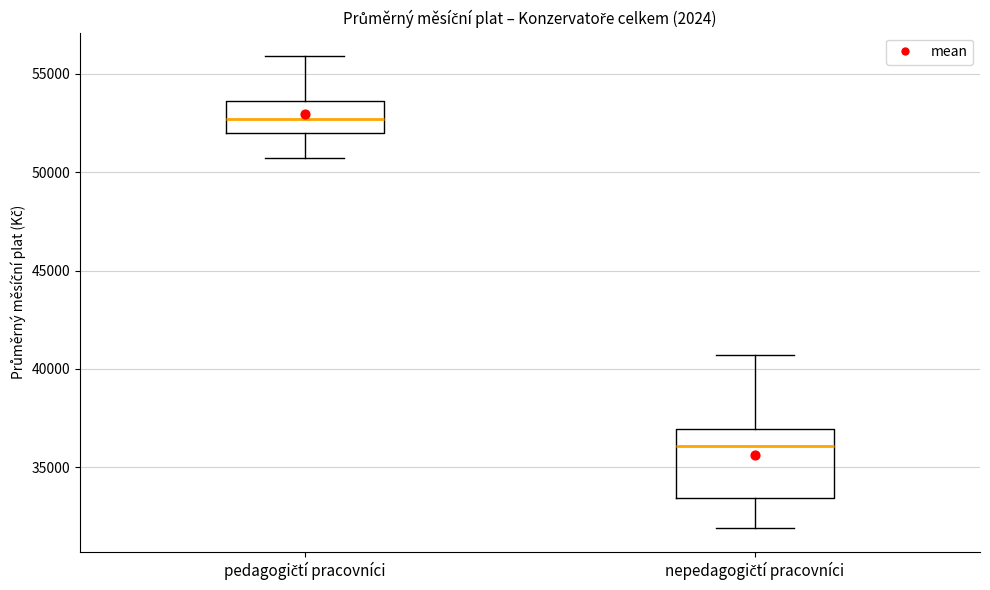

Which box's median line is the lowest?

nepedagogičtí pracovníci